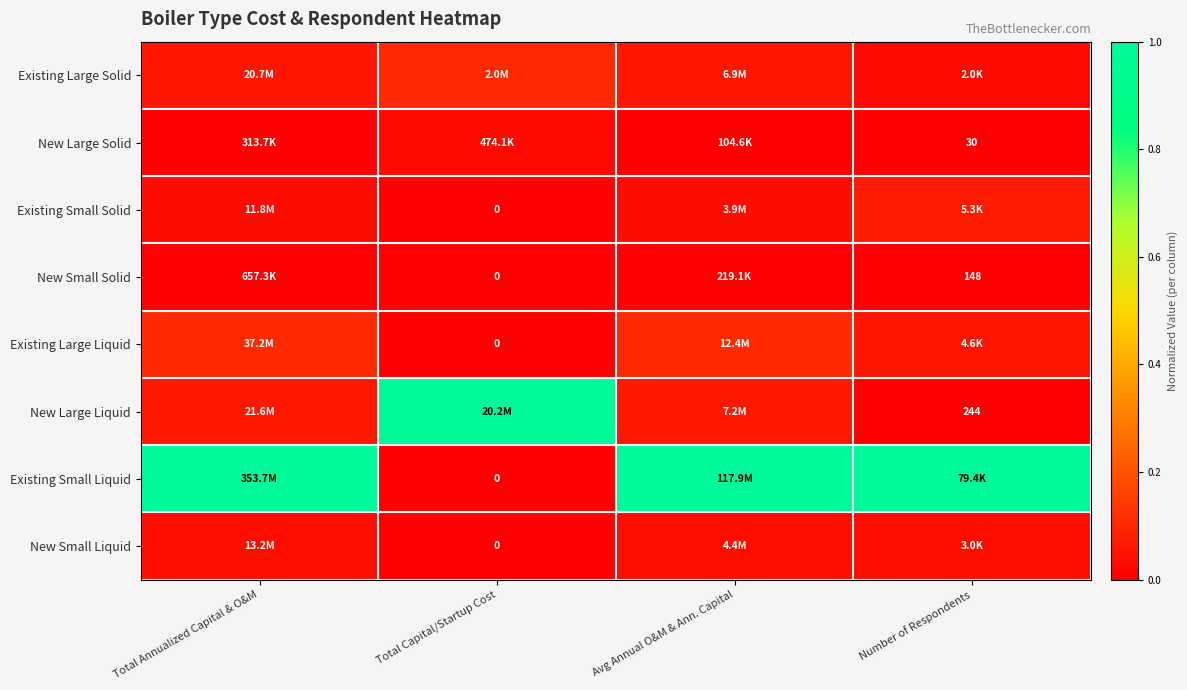

At which label is Existing Small Solid closest to 0?

Total Capital/Startup Cost